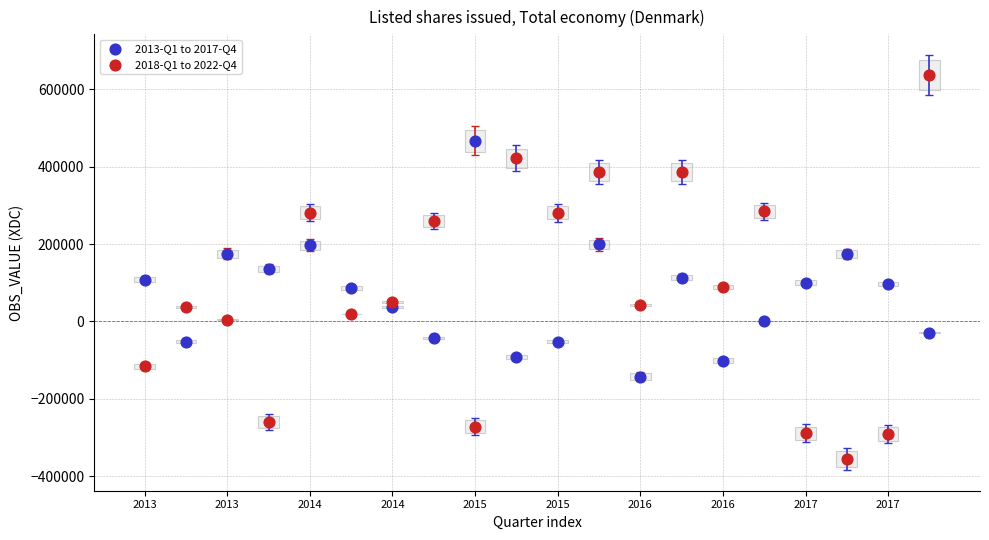

Which series reaches the minimum Y coordinate?

2018-Q1 to 2022-Q4